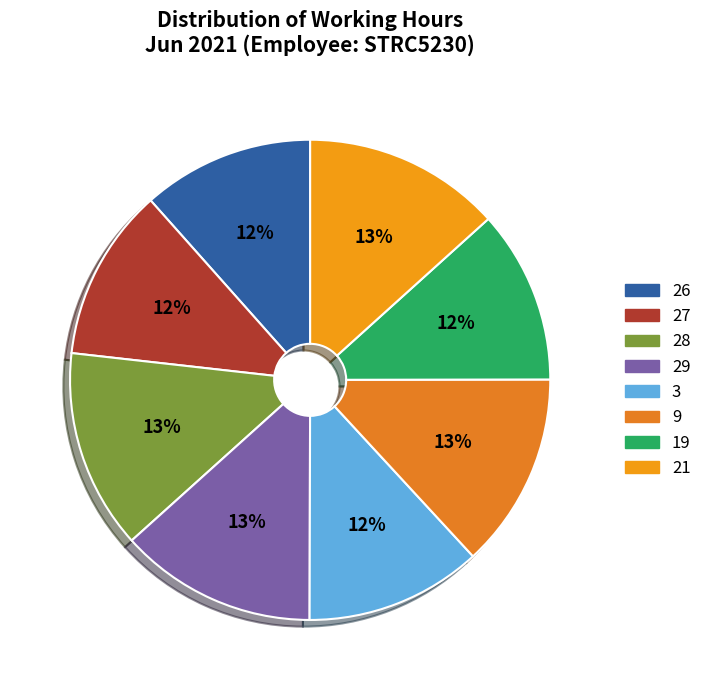

How many segments does this pie chart have?

8